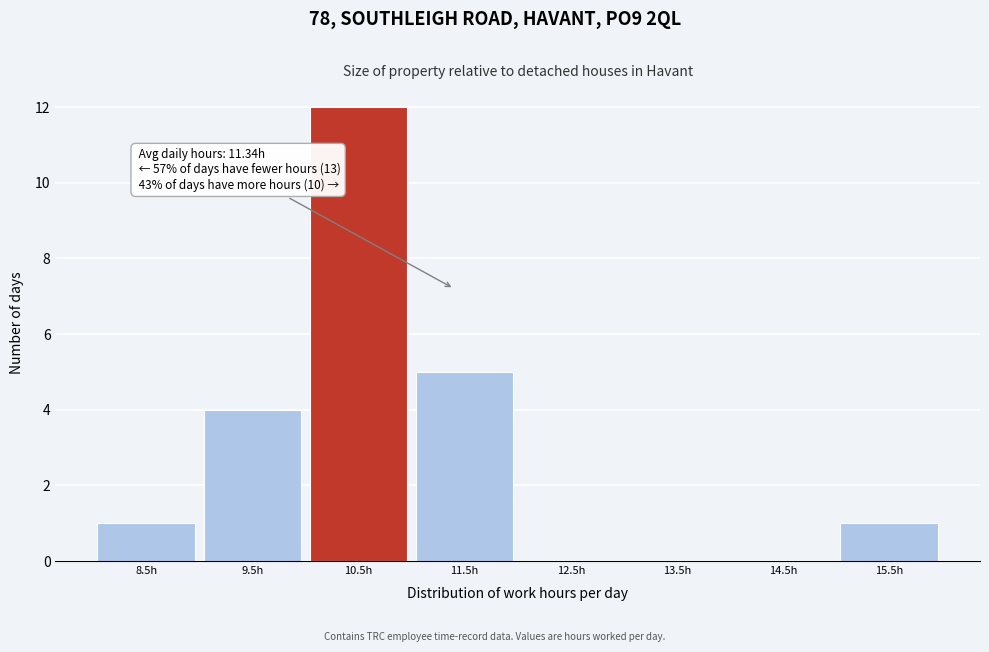

Reading right to left, what are all the values shown in this chart?

15.5h=1	14.5h=0	13.5h=0	12.5h=0	11.5h=5	10.5h=12	9.5h=4	8.5h=1